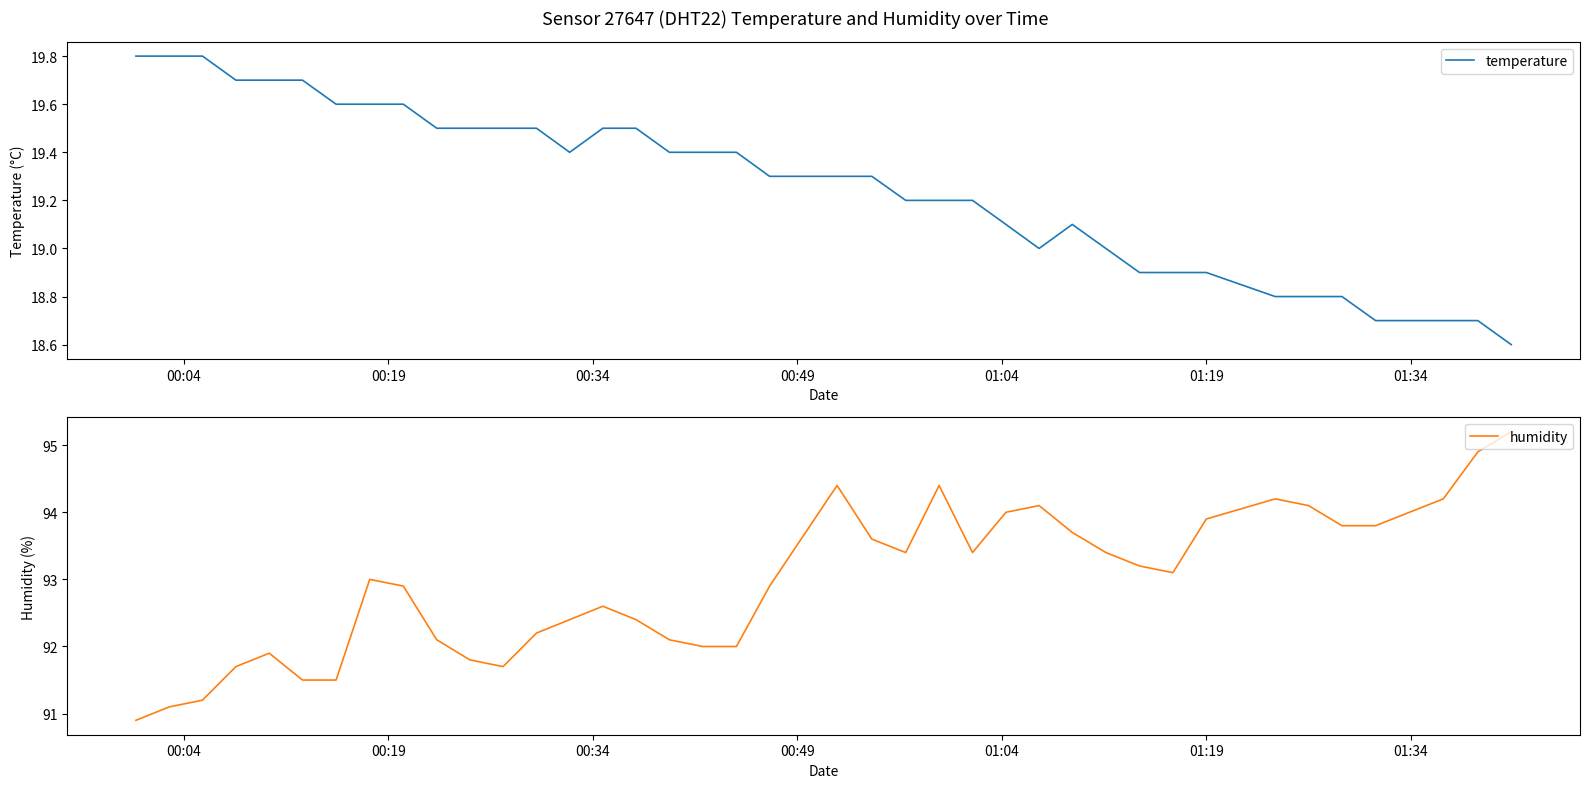

What is the maximum value for temperature?

19.8